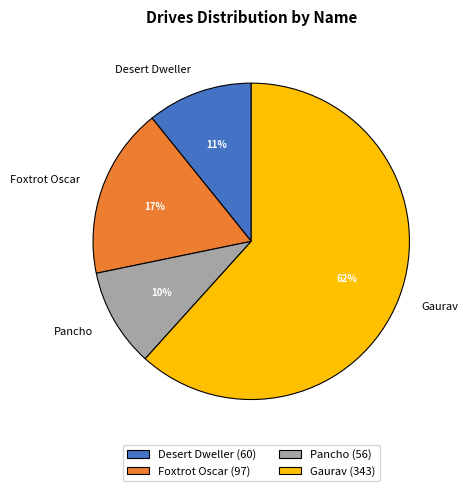

Do Desert Dweller and Pancho together represent more than half of the pie?

No